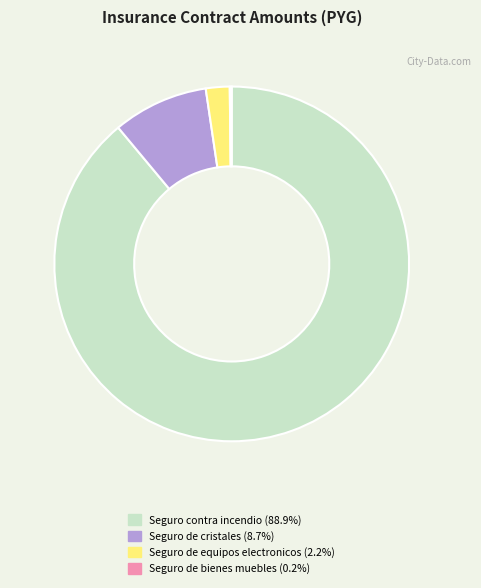

Is there any slice that represents more than half of the pie?

Yes